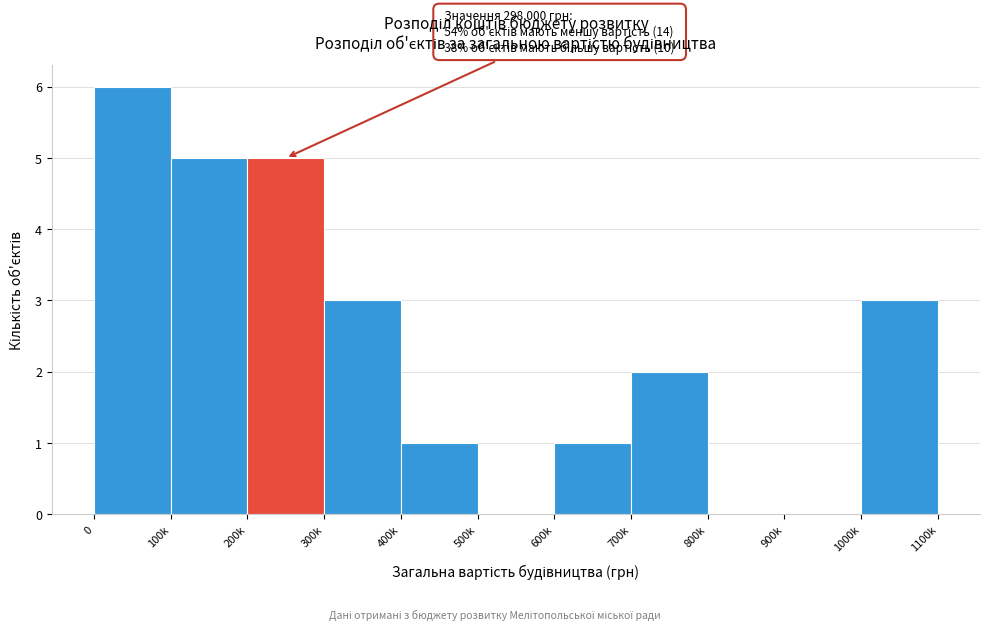

Reading left to right, extract all data points from this chart.

0=6	100k=5	200k=5	300k=3	400k=1	500k=0	600k=1	700k=2	800k=0	900k=0	1000k=3